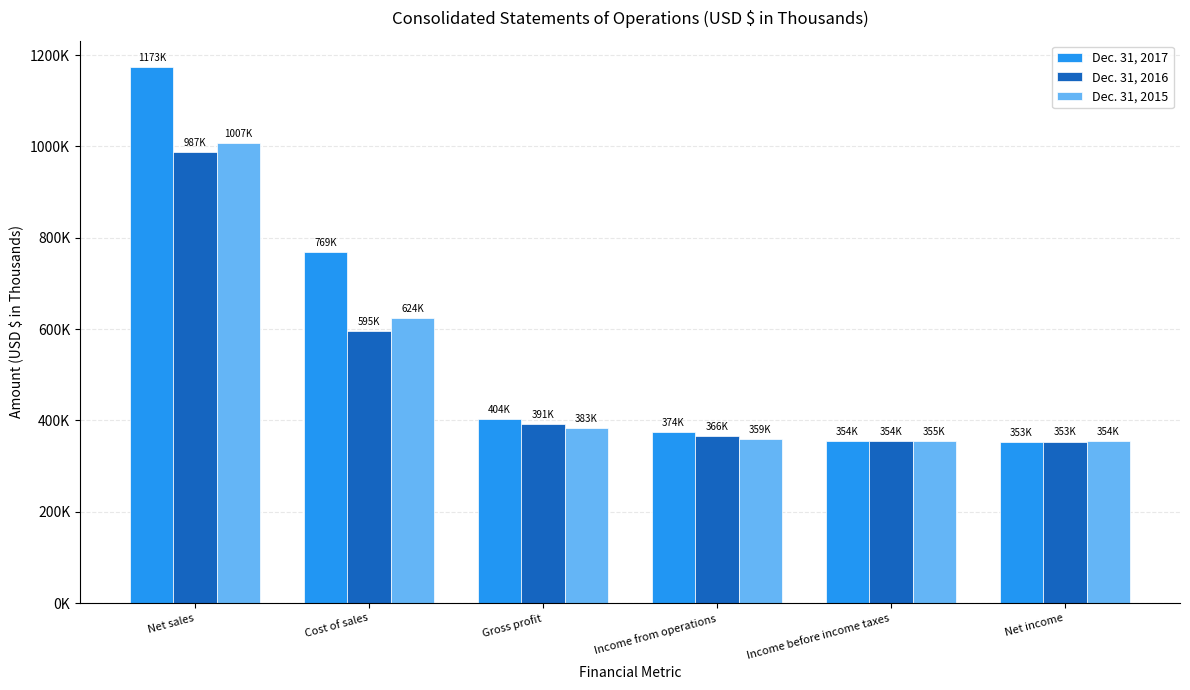

At which category is the sum across all series the highest?

Net sales